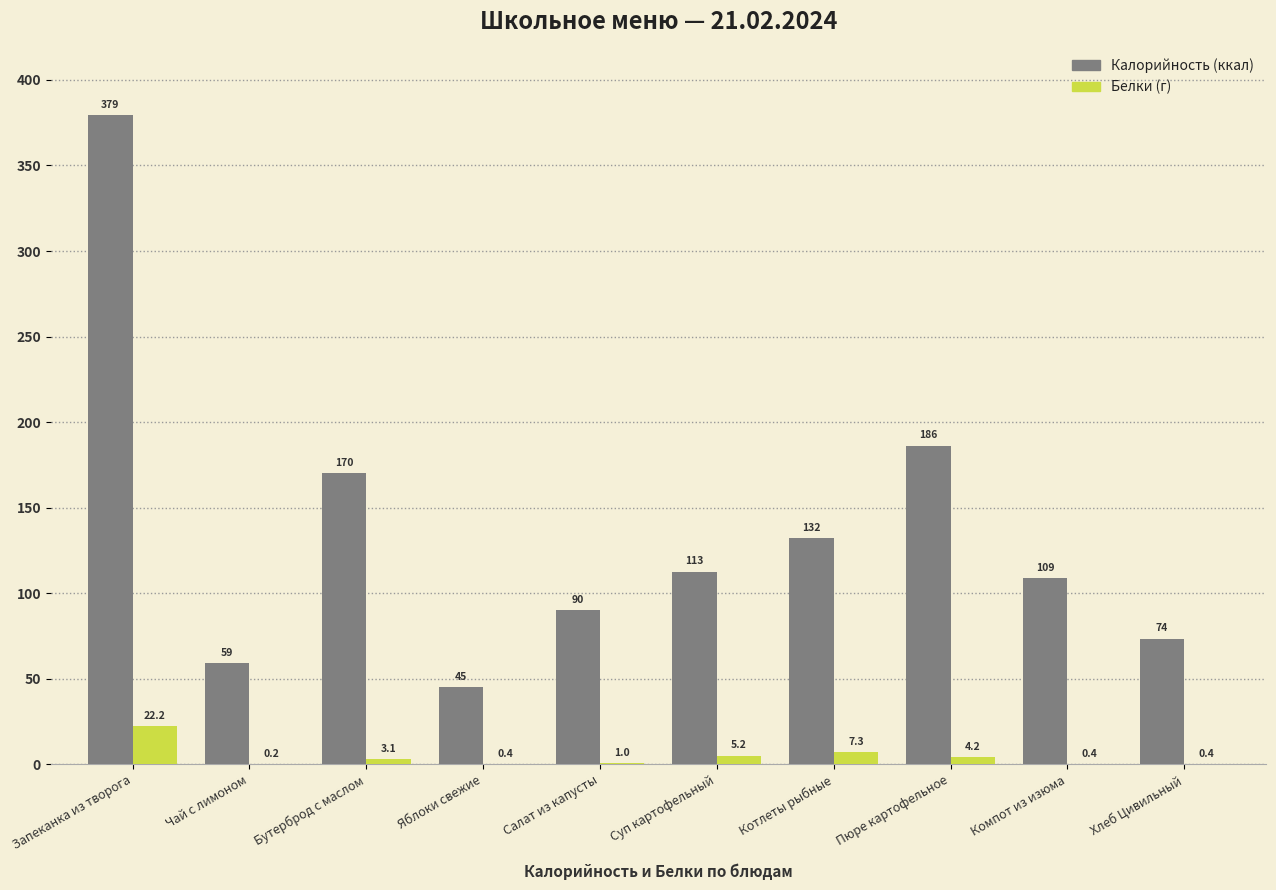

At which category is the sum across all series the highest?

Запеканка из творога